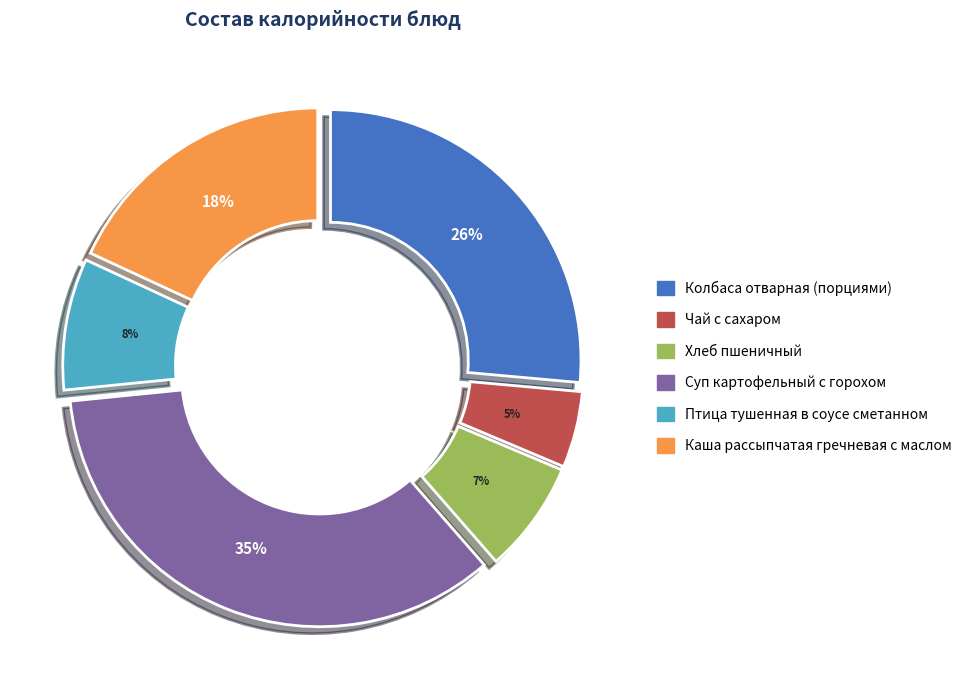

To the nearest percent, what is the average slice percentage?

17%